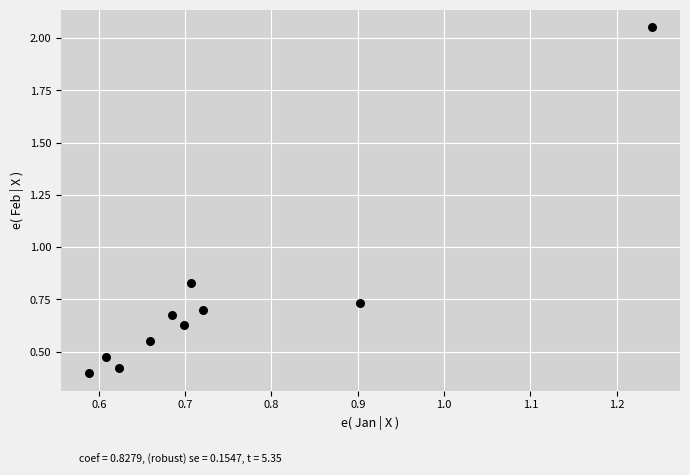

What is the range of Y values (max minus min)?

1.7